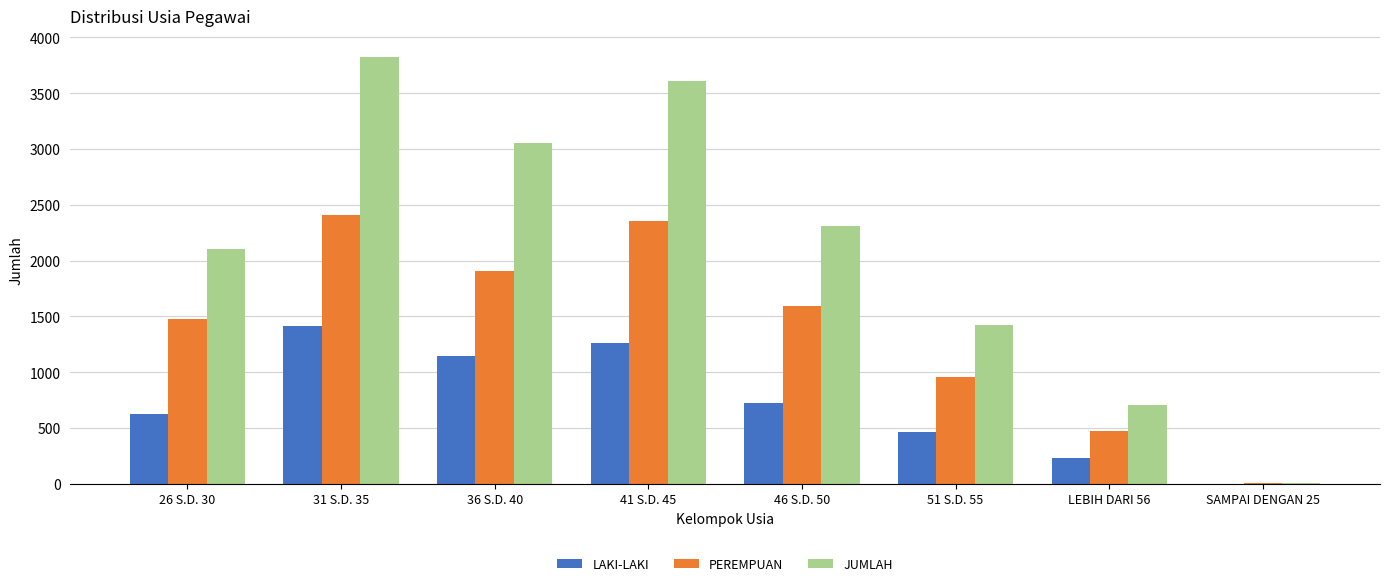

The value of JUMLAH at 31 S.D. 35 is 857. True or false?

False